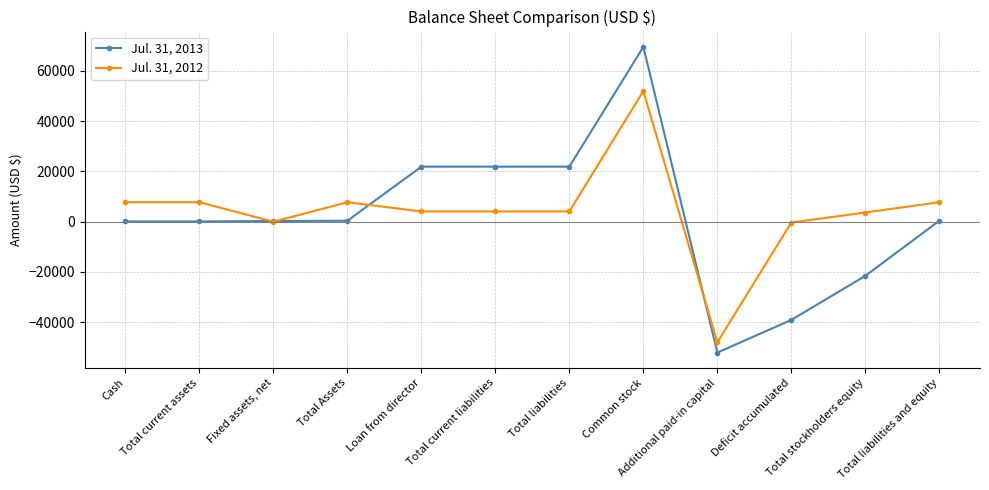

What is the minimum value shown in the chart?

-52065